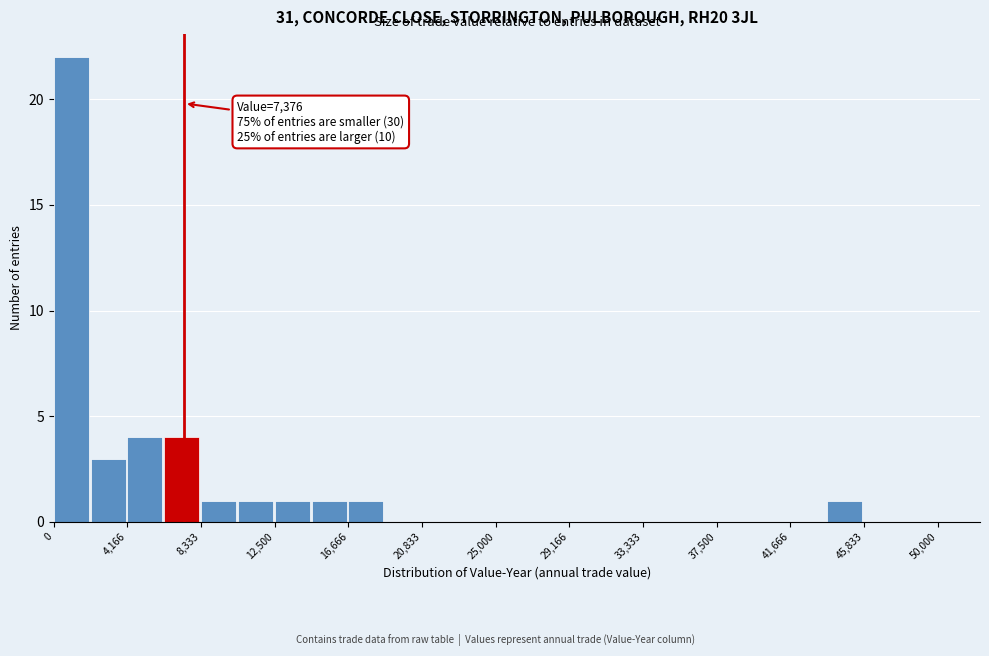

Which range on the x-axis has the tallest bar?

0 to 2000